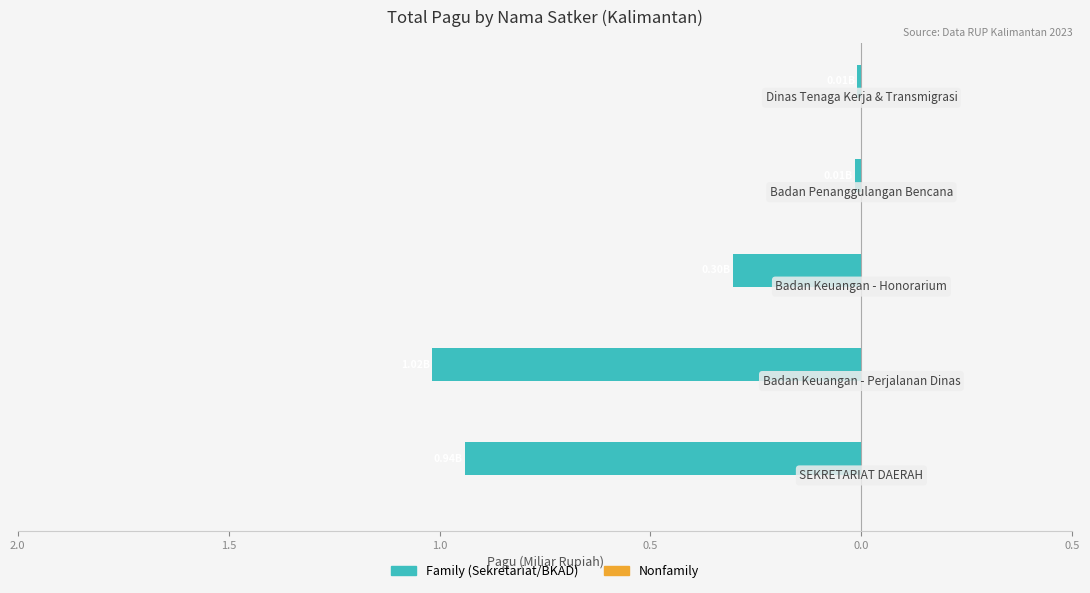

Are the bars horizontal?

Yes